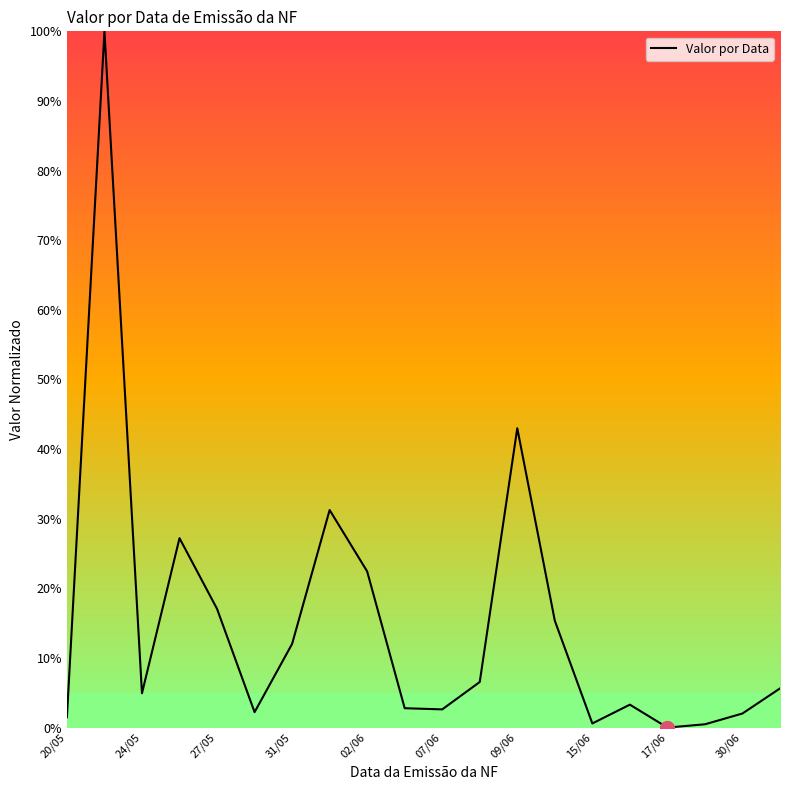

What is the maximum value shown in the chart?

100.0